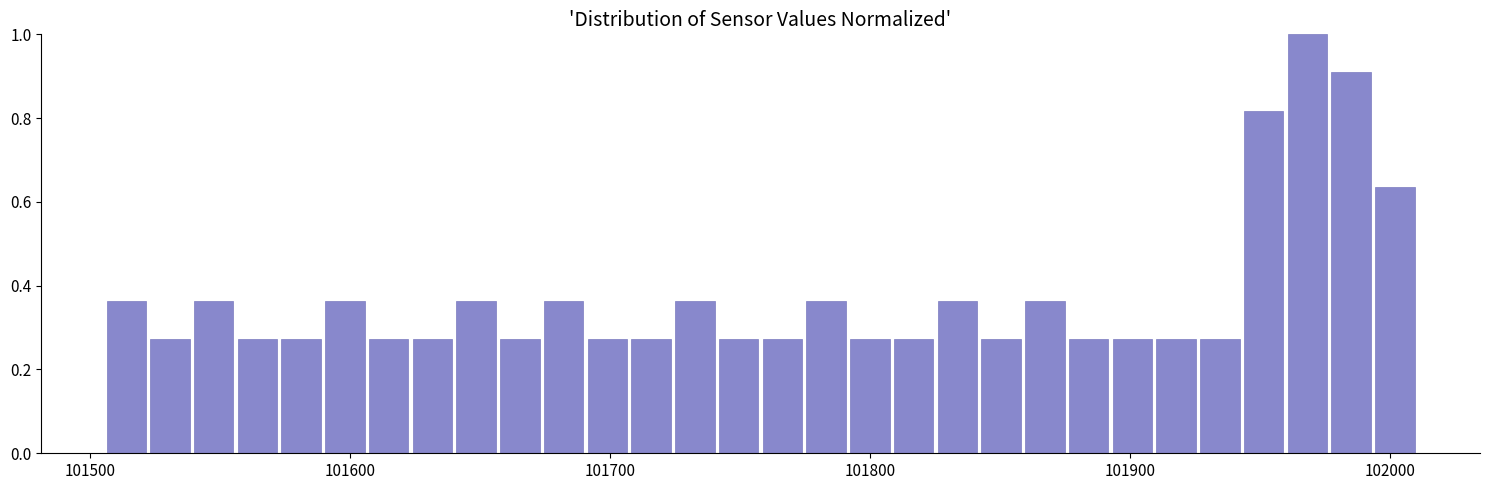

Read against the x-axis, roughly where is the centre of the tallest bar?

101970